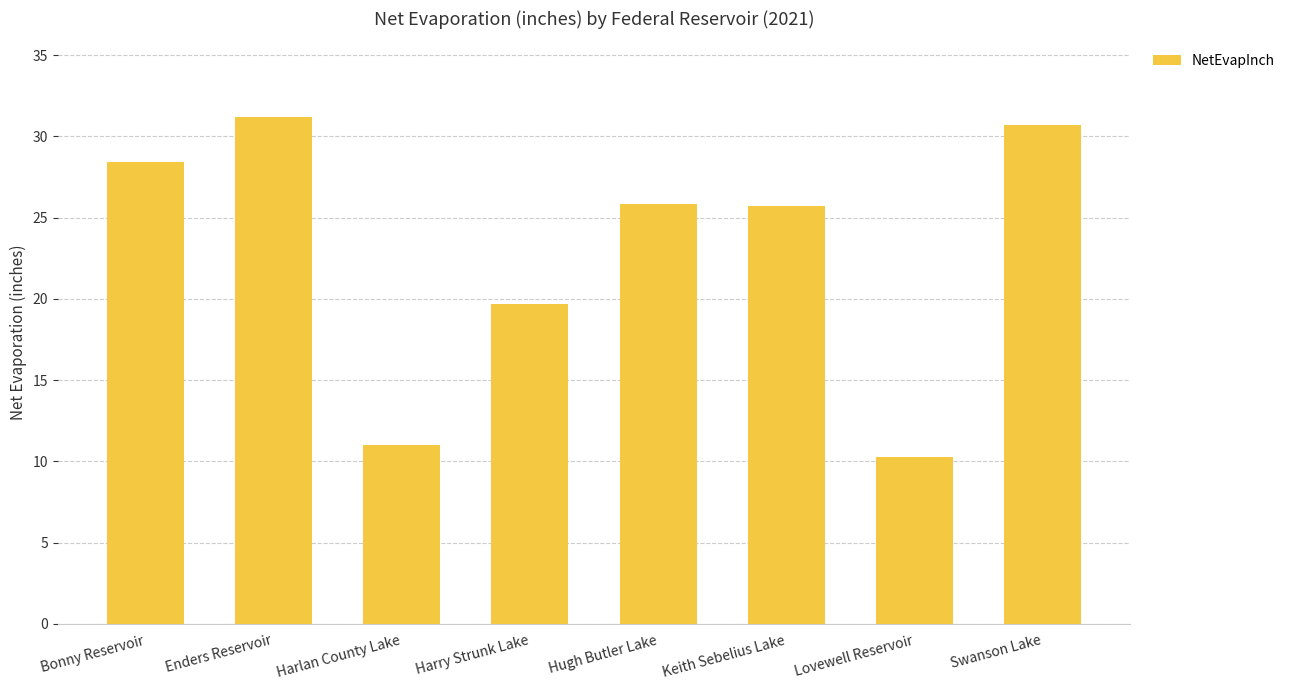

The value at Keith Sebelius Lake is 15.6. True or false?

False